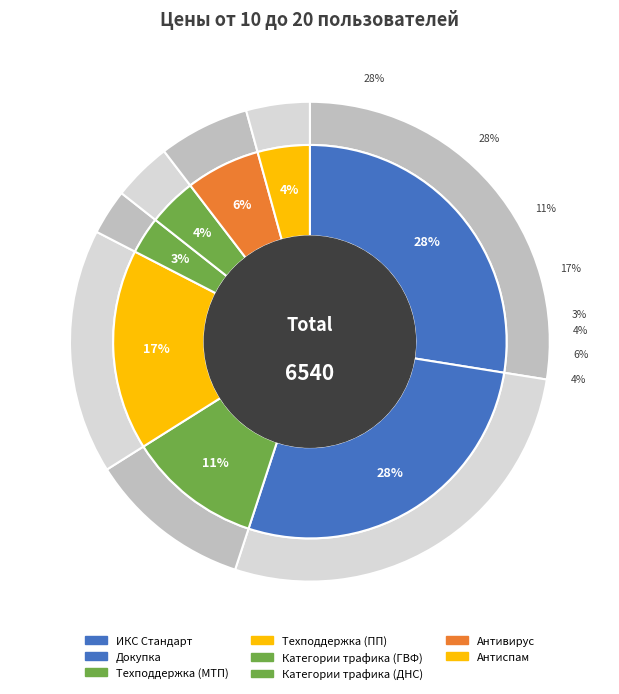

Rank the categories by value from highest to lowest.

ИКС Стандарт, Докупка, Техподдержка (ПП), Техподдержка (МТП), Антивирус, Антиспам, Категории трафика (ДНС), Категории трафика (ГВФ)